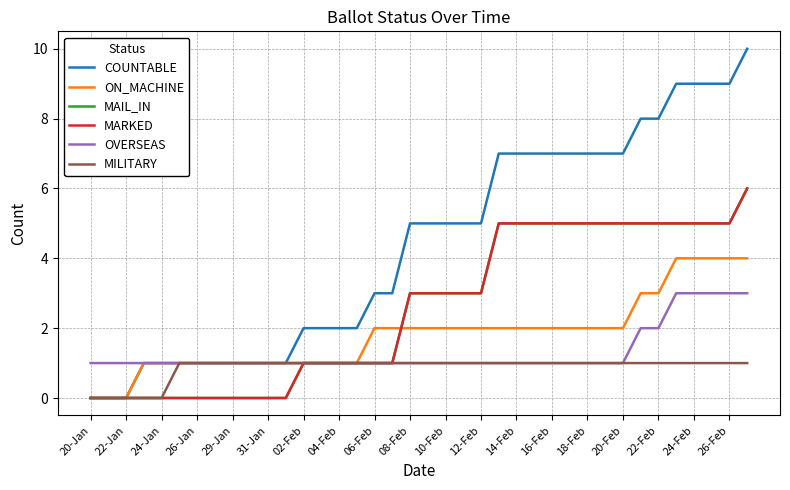

Reading left to right, list all the values displayed in this chart.

COUNTABLE: 0	0	0	1	1	1	1	1	1	1	1	1	2	2	2	2	3	3	5	5	5	5	5	7	7	7	7	7	7	7	7	8	8	9	9	9	9	10
ON_MACHINE: 0	0	0	1	1	1	1	1	1	1	1	1	1	1	1	1	2	2	2	2	2	2	2	2	2	2	2	2	2	2	2	3	3	4	4	4	4	4
MAIL_IN: 0	0	0	0	0	0	0	0	0	0	0	0	1	1	1	1	1	1	3	3	3	3	3	5	5	5	5	5	5	5	5	5	5	5	5	5	5	6
MARKED: 0	0	0	0	0	0	0	0	0	0	0	0	1	1	1	1	1	1	3	3	3	3	3	5	5	5	5	5	5	5	5	5	5	5	5	5	5	6
OVERSEAS: 1	1	1	1	1	1	1	1	1	1	1	1	1	1	1	1	1	1	1	1	1	1	1	1	1	1	1	1	1	1	1	2	2	3	3	3	3	3
MILITARY: 0	0	0	0	0	1	1	1	1	1	1	1	1	1	1	1	1	1	1	1	1	1	1	1	1	1	1	1	1	1	1	1	1	1	1	1	1	1